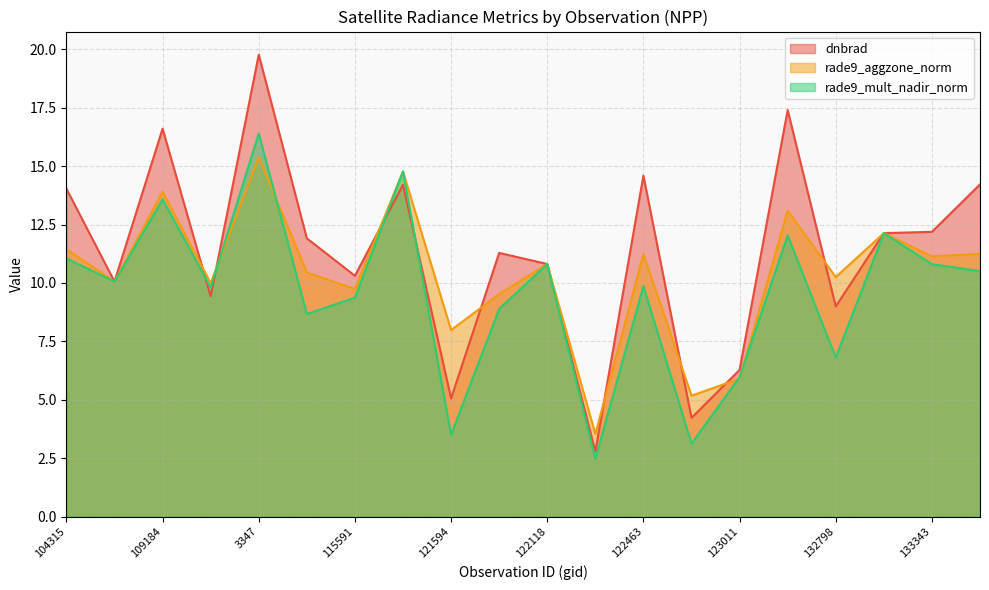

Count the number of data series in this chart.

3